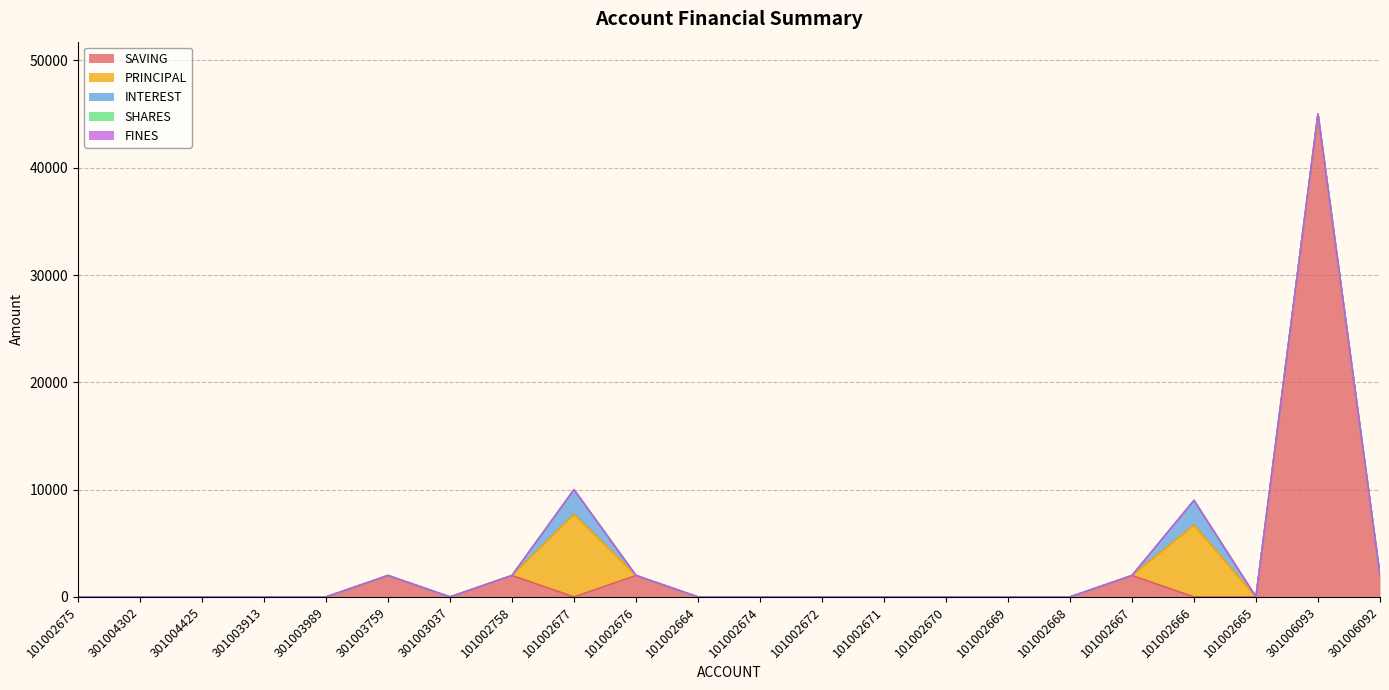

Rank the series at 101002667 from highest to lowest value.

SAVING, PRINCIPAL, INTEREST, SHARES, FINES